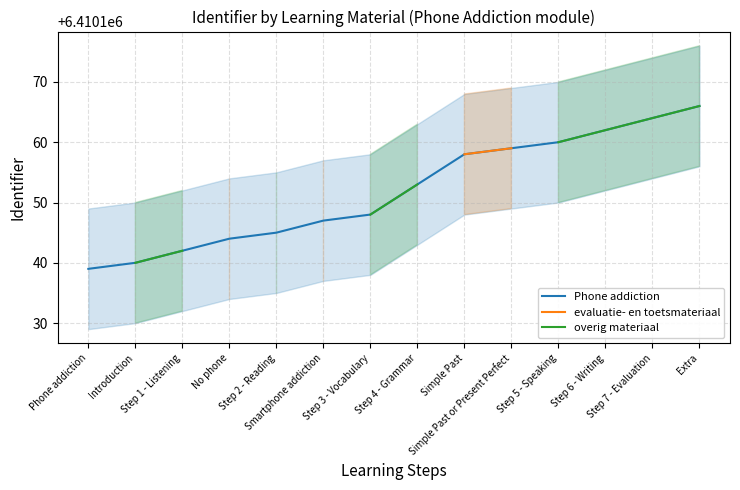

How many categories are shown in the chart?

14